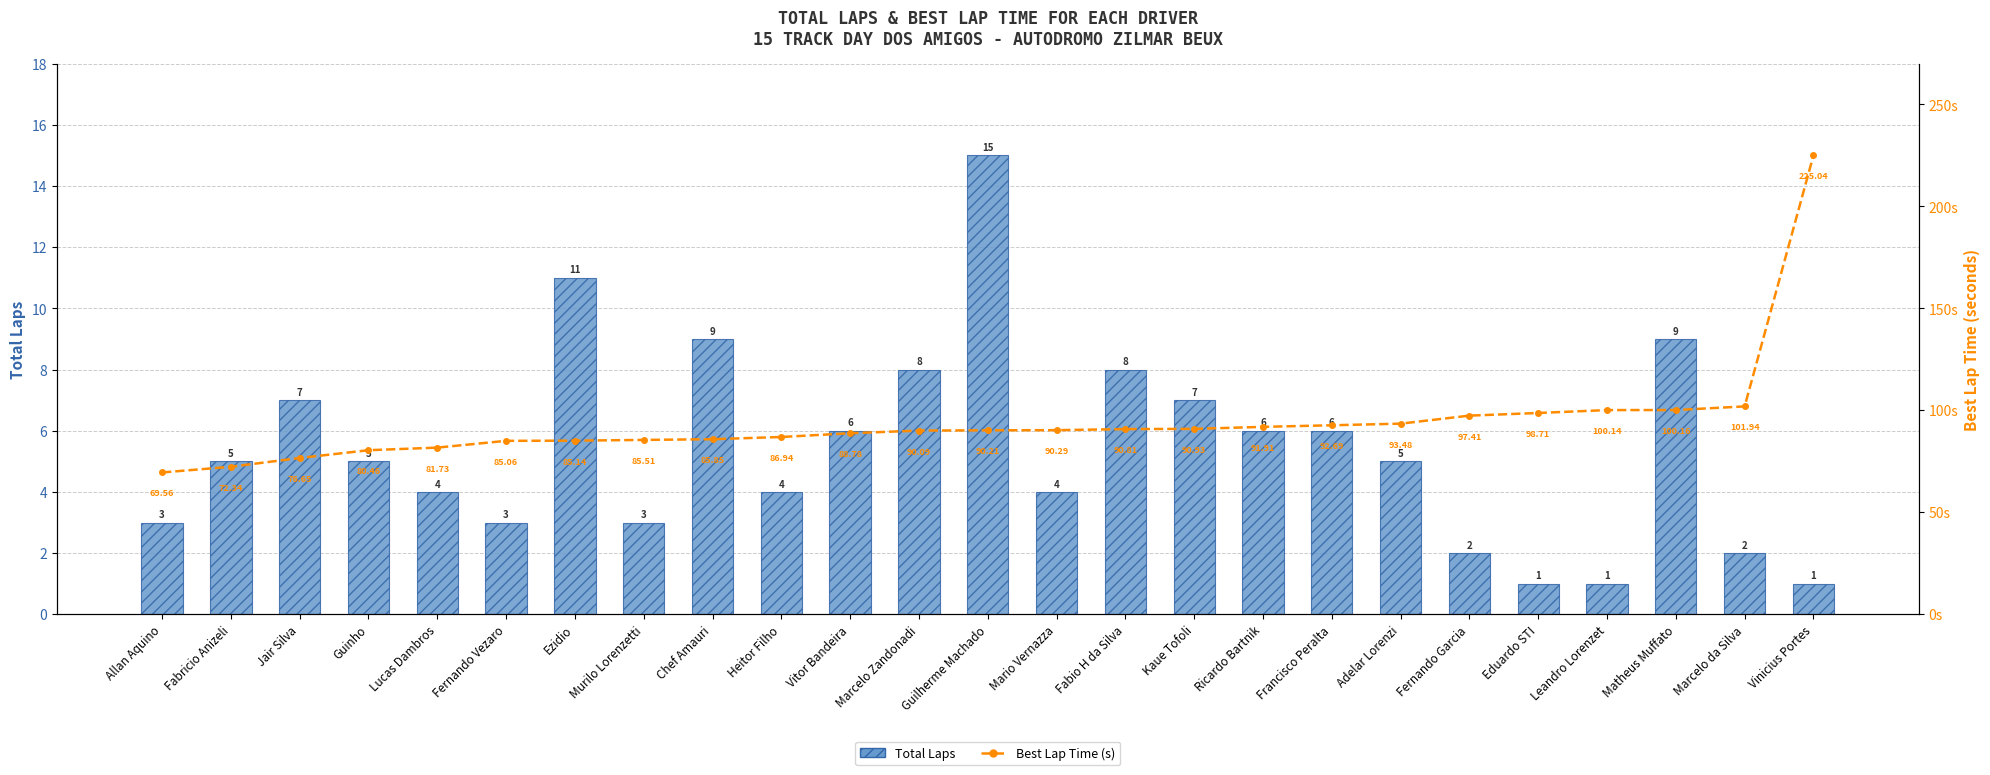

At how many categories does at least one series exceed 141?

1